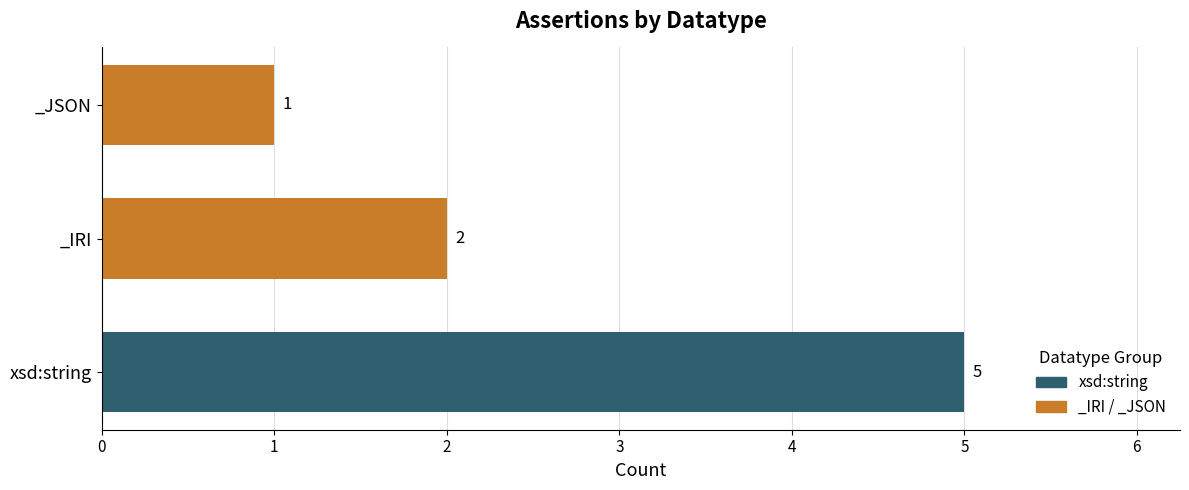

What is the difference between the maximum and minimum values?

4